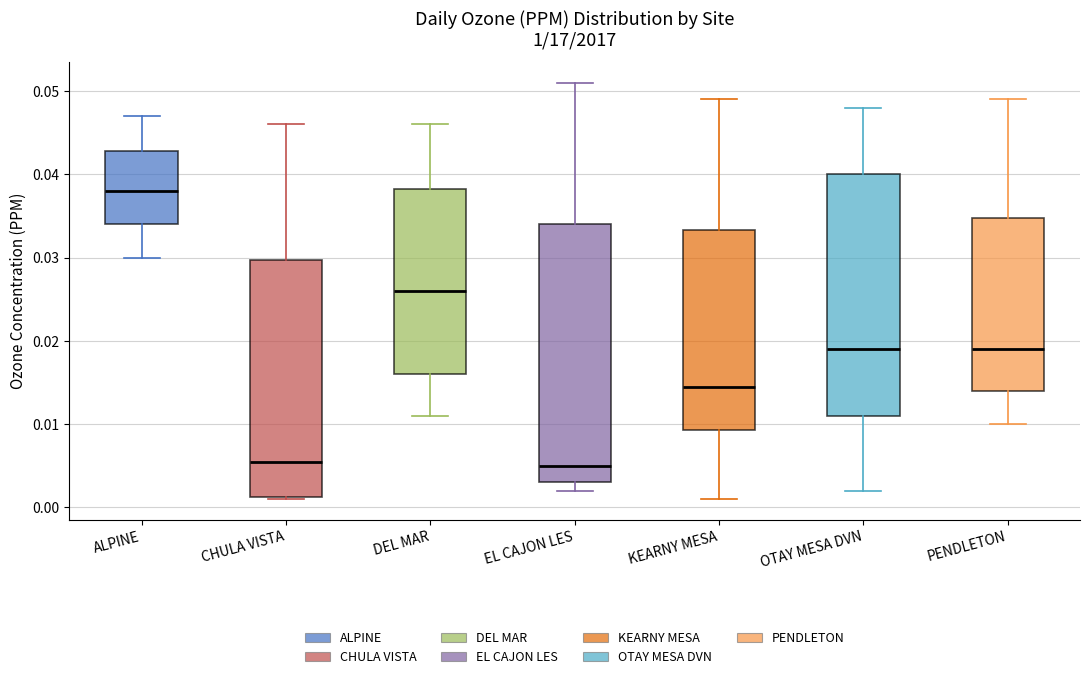

Which box's median line is the highest?

ALPINE